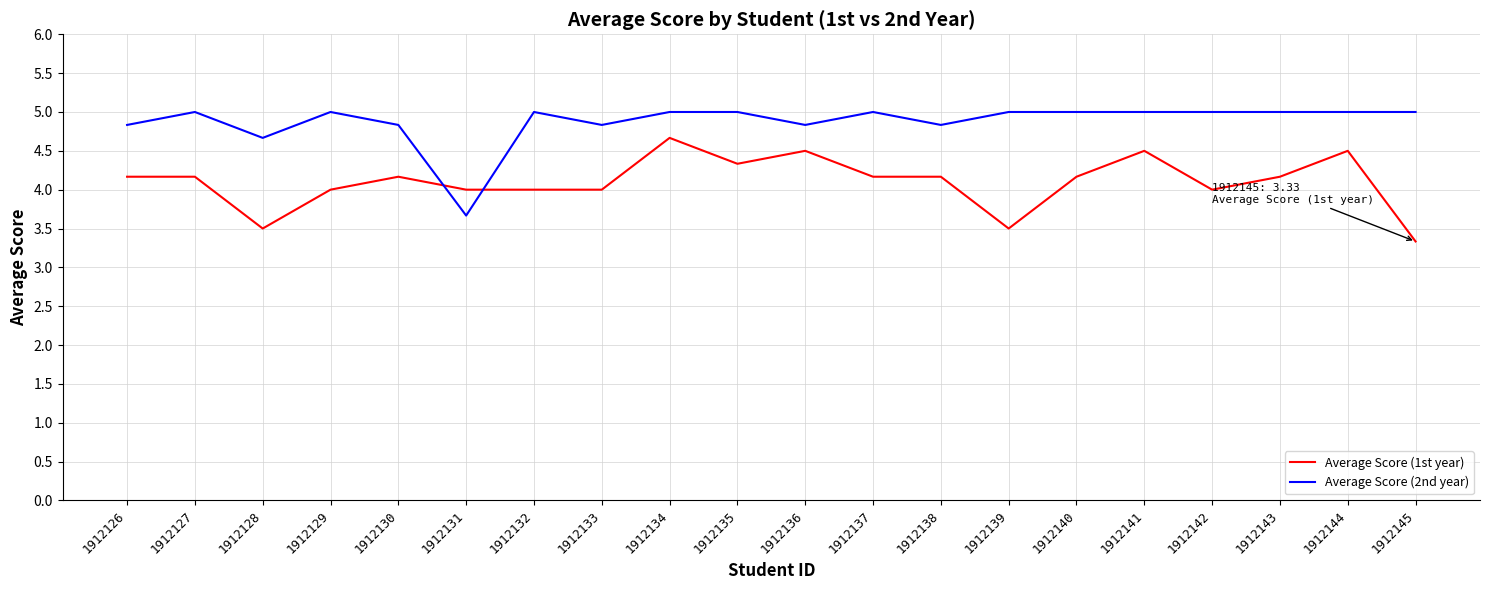

Where does the Average Score (1st year) series first go above 4?

1912126